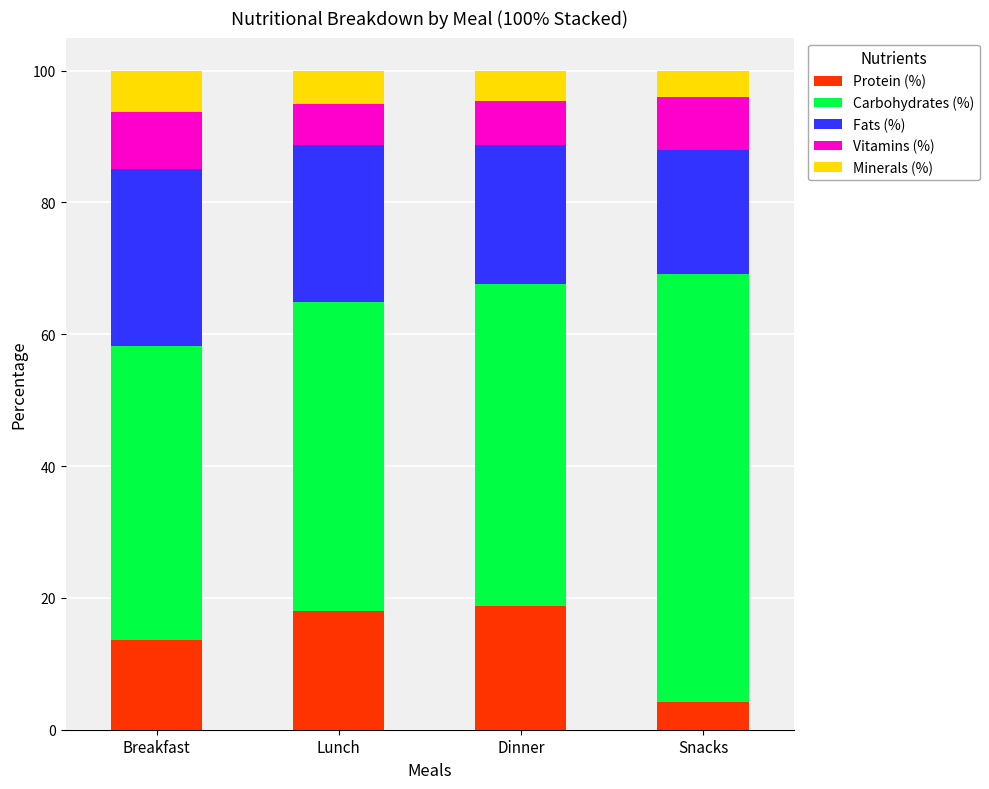

What is the total value across all series at Dinner?

100.0